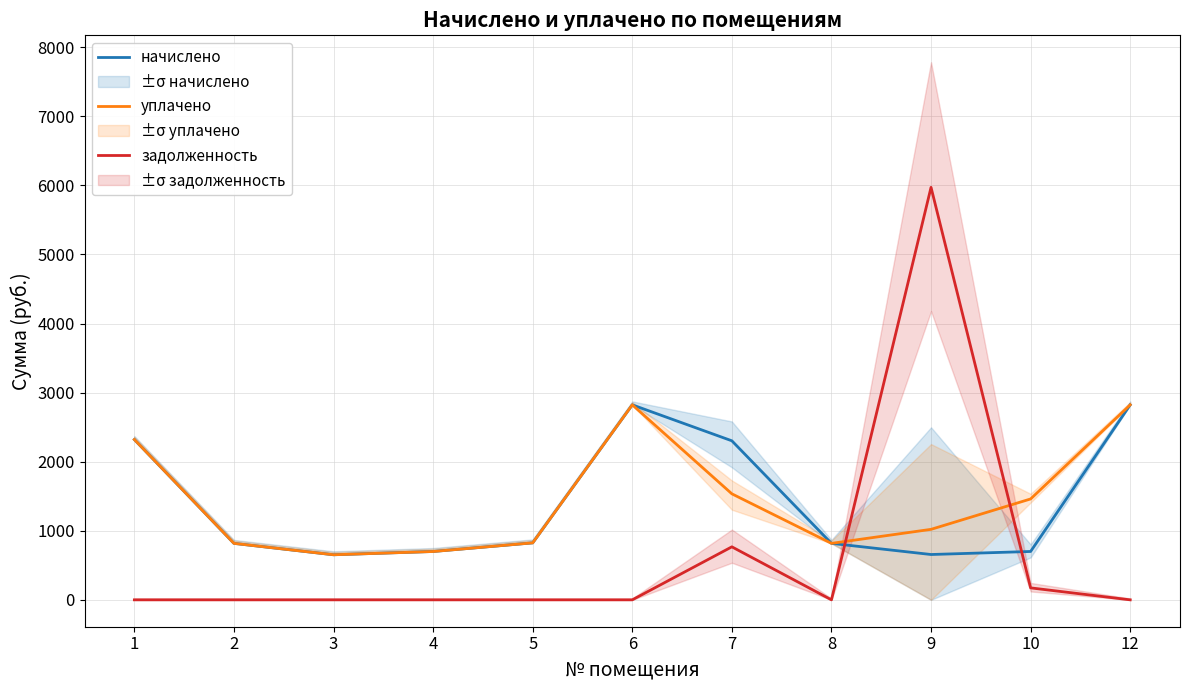

At which category is the sum across all series the highest?

9